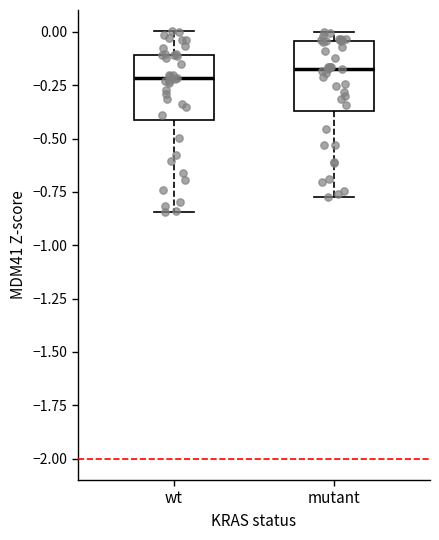

Reading left to right, transcribe this box plot: for each box, give where its median line is, the range the box spans, and where its two whiskers end, as read against the y-axis. The values are not printed on the chart, so give them approximately, as read against the axis.

wt: median -0.20, box -0.40 to -0.10, whiskers -0.85 to 0.00
mutant: median -0.20, box -0.35 to -0.05, whiskers -0.75 to 0.00